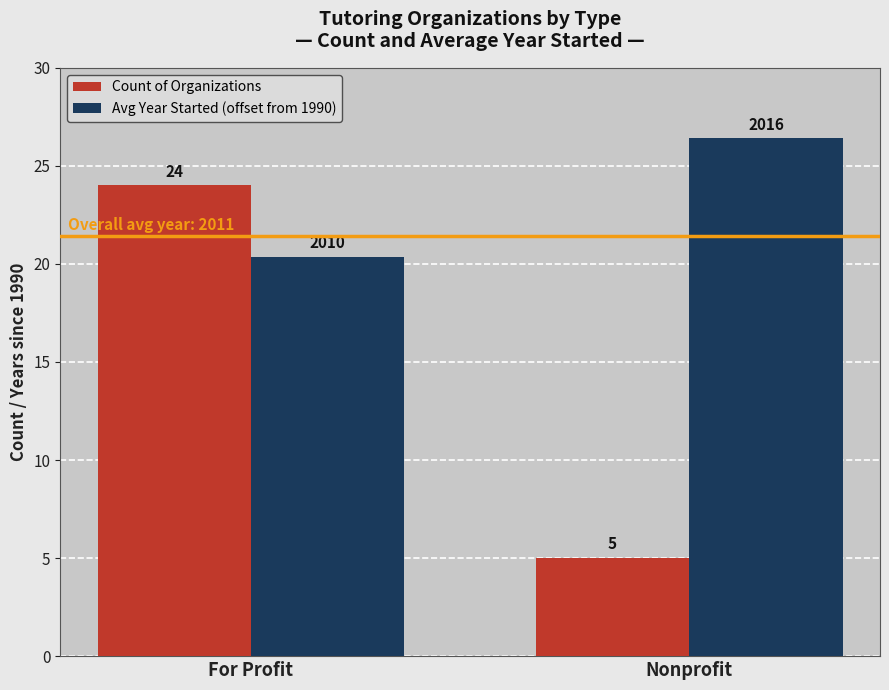

Is it true that Count of Organizations equals 7.2 at Nonprofit?

False